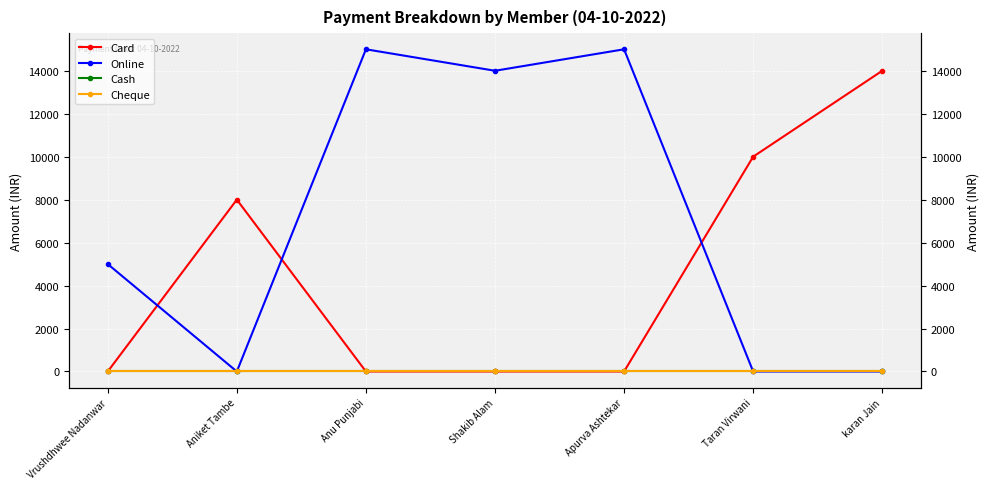

Where is the first local minimum for Online?

Aniket Tambe